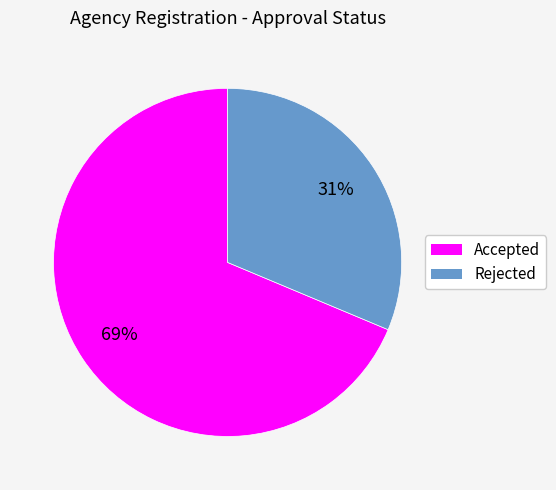

Combined, do Accepted and Rejected account for over 50%?

Yes